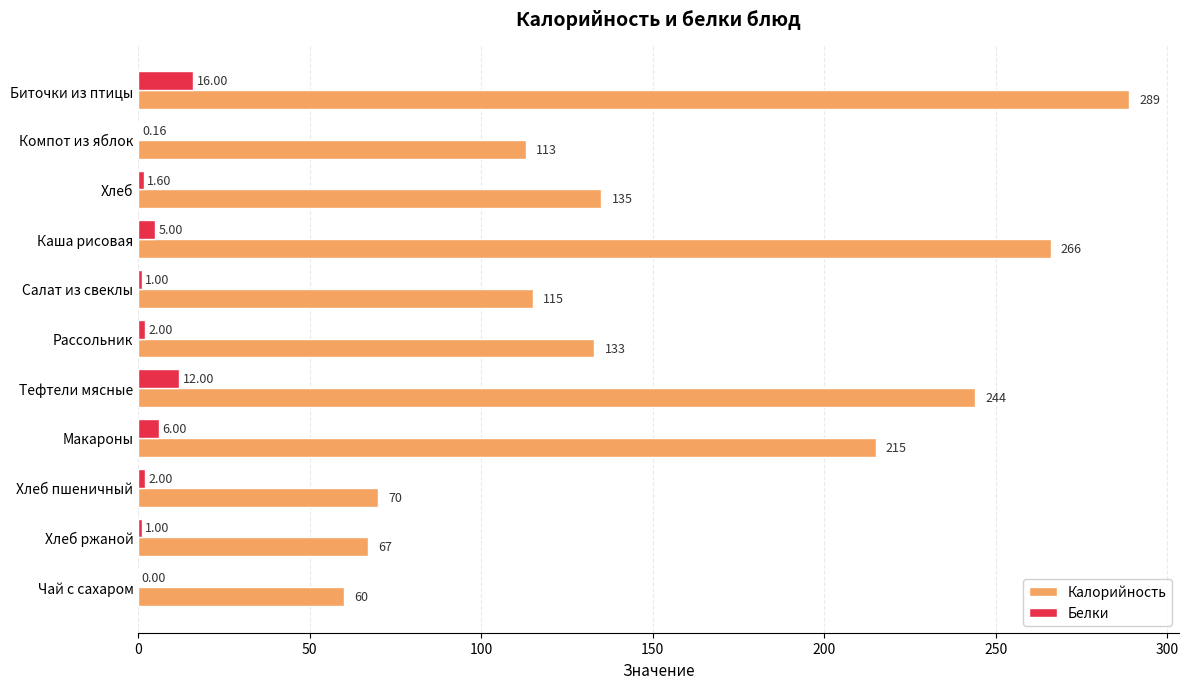

Between Компот из яблок and Макароны, which series saw the biggest shift?

Калорийность